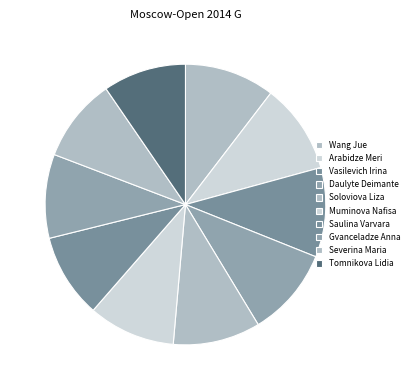

How many segments does this pie chart have?

10